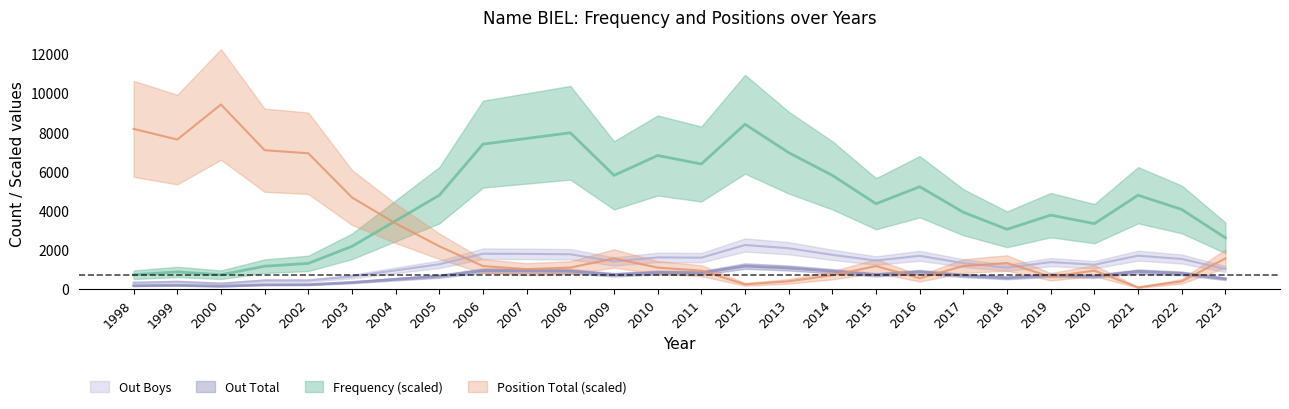

What is the difference between the highest and lowest values at 2009?

5081.0